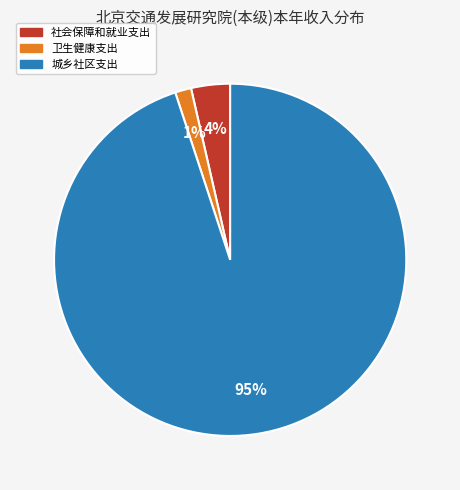

Which slice represents more than half of the pie?

城乡社区支出